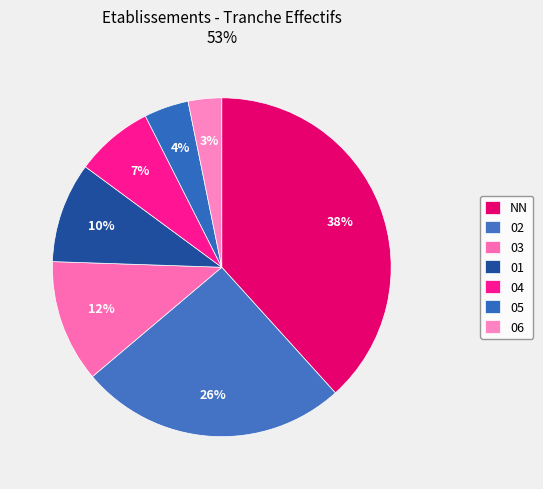

Between 06 and 02, which is larger?

02